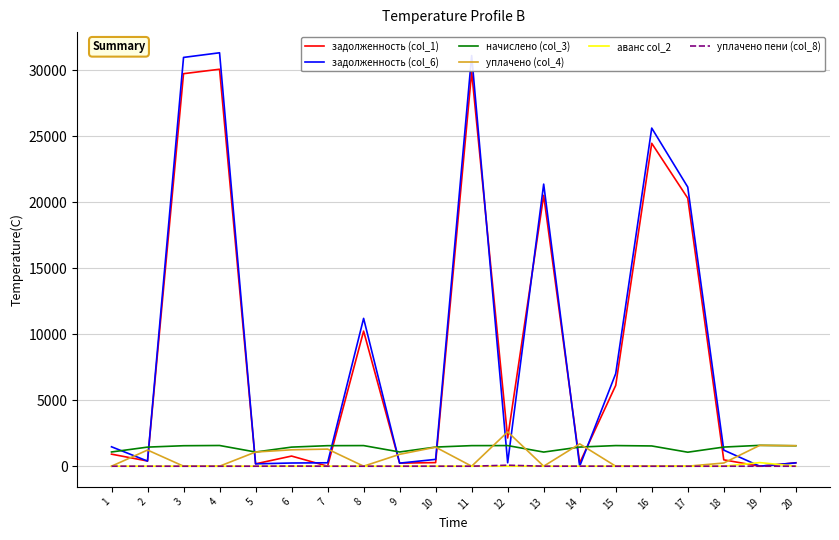

What is the lowest value of the начислено (col_3) series?

1060.0